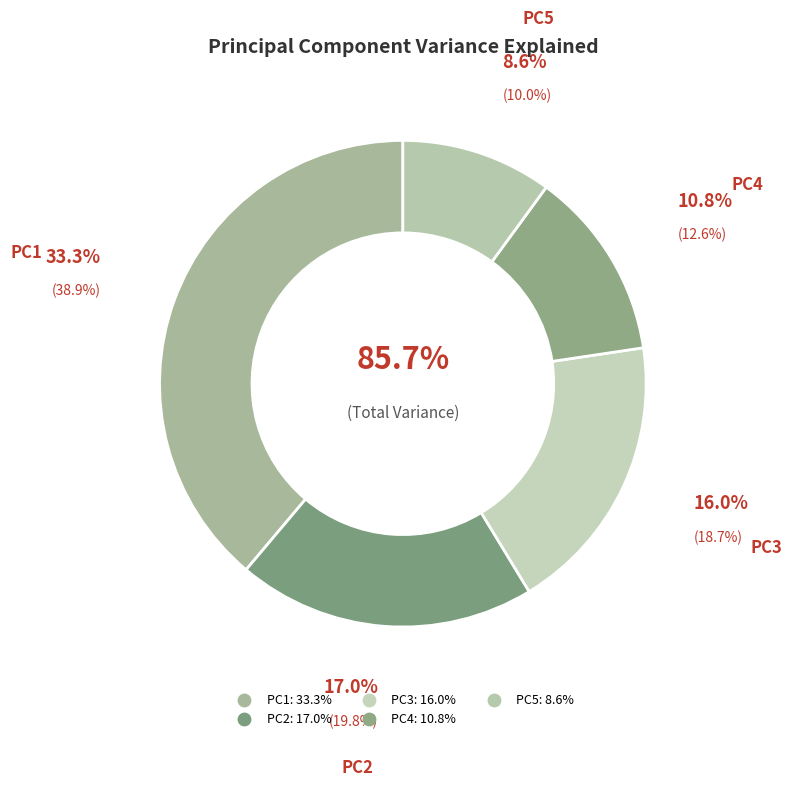

True or false: PC4 accounts for 13% of the total.

True